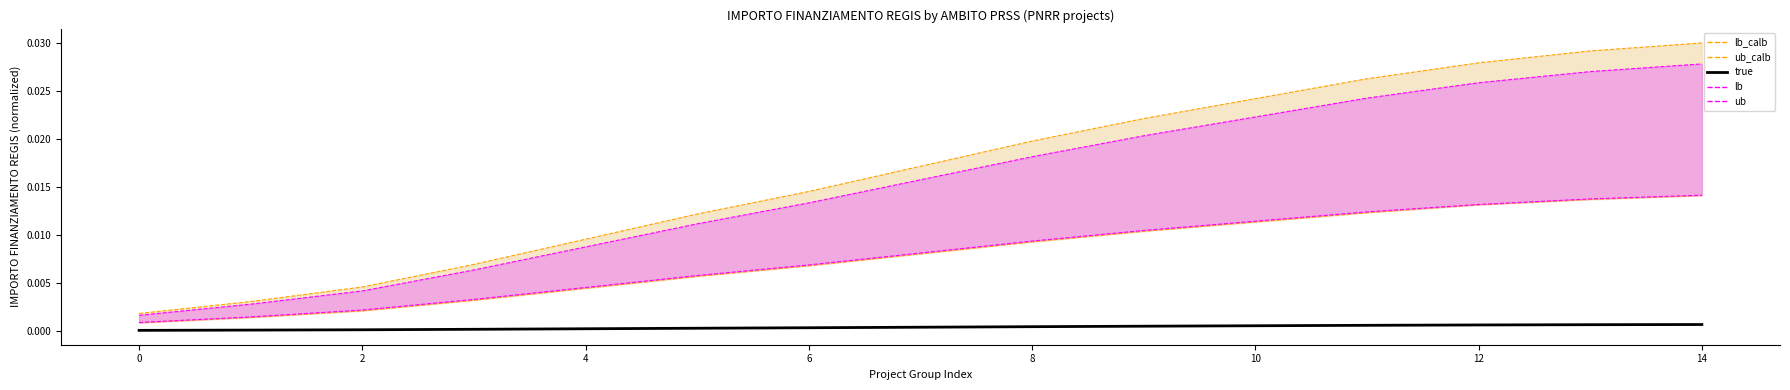

How many distinct data groups are displayed?

5